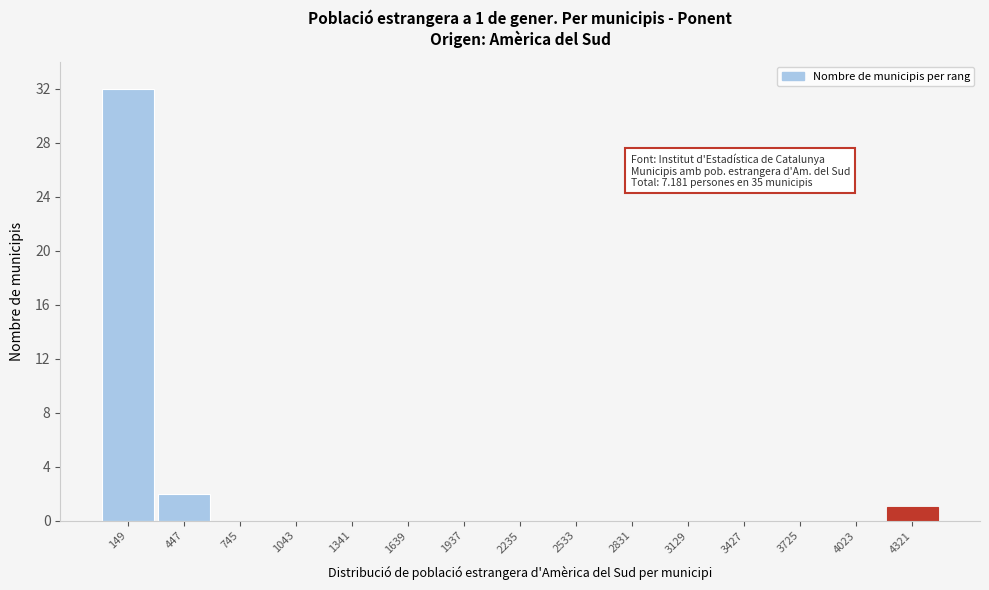

Over which range of the x-axis is the bar tallest?

0 to 300